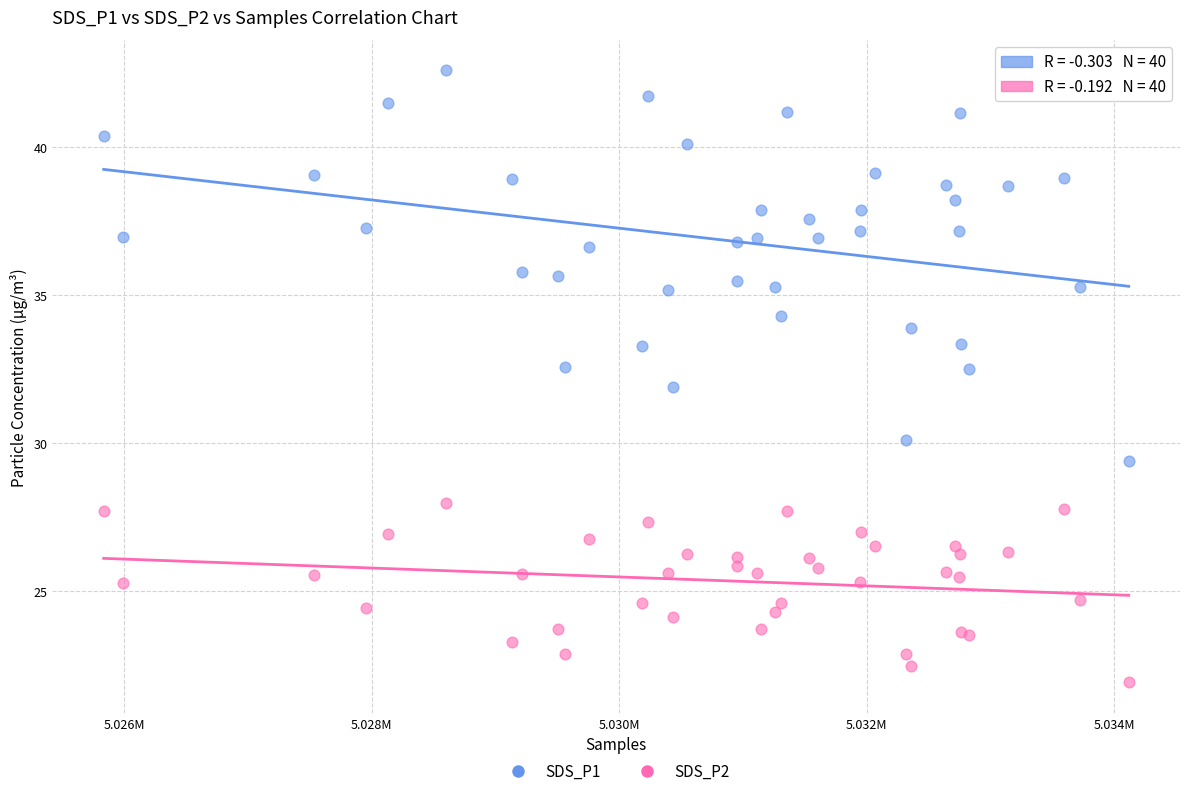

What are all the series names shown in the legend?

SDS_P1, SDS_P2